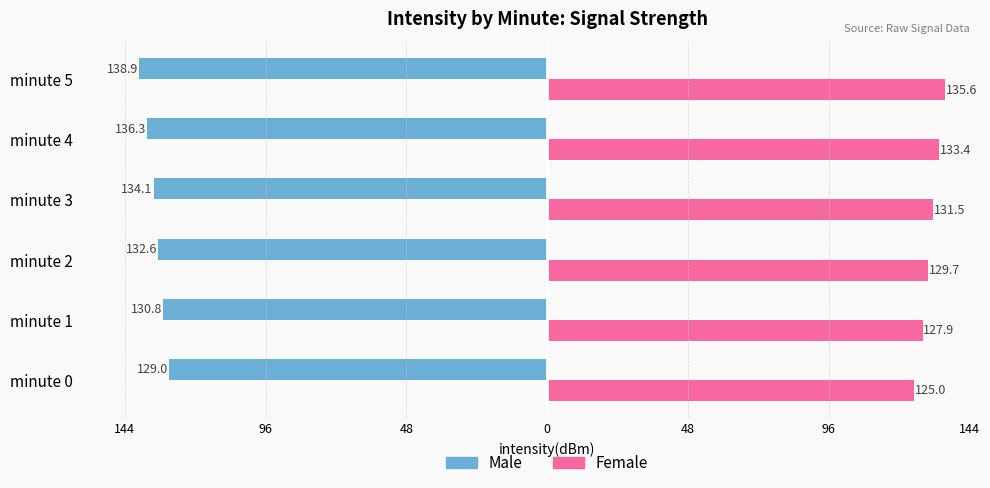

What are all the series names shown in the legend?

Male, Female